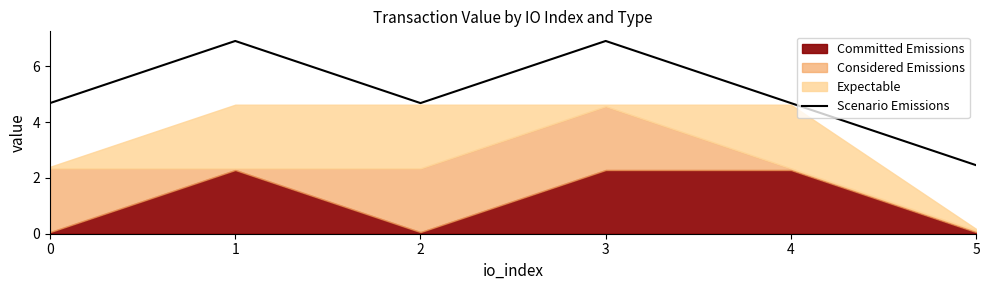

Between 3 and 0, which is larger?

3